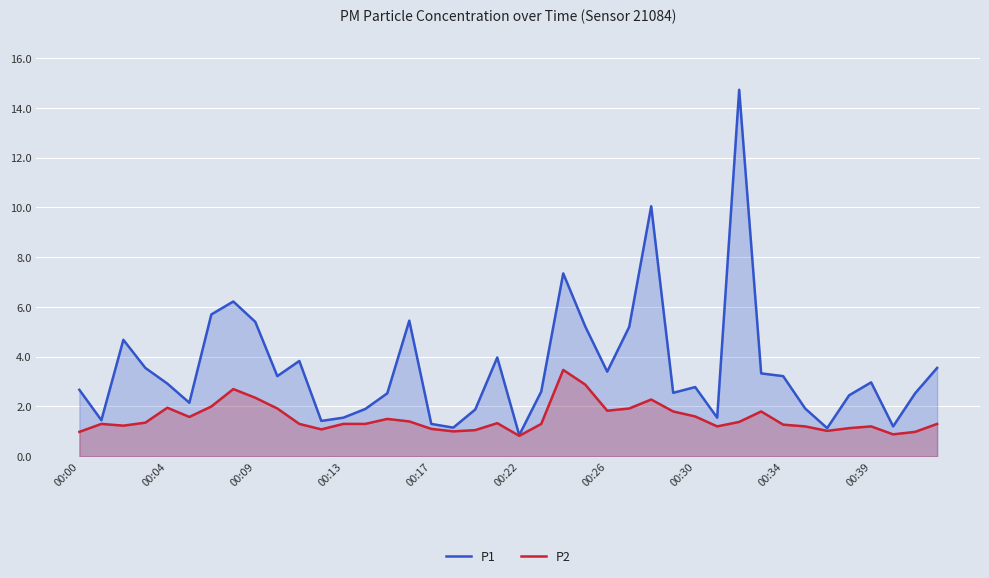

How many data points in P1 are less than 2?

12